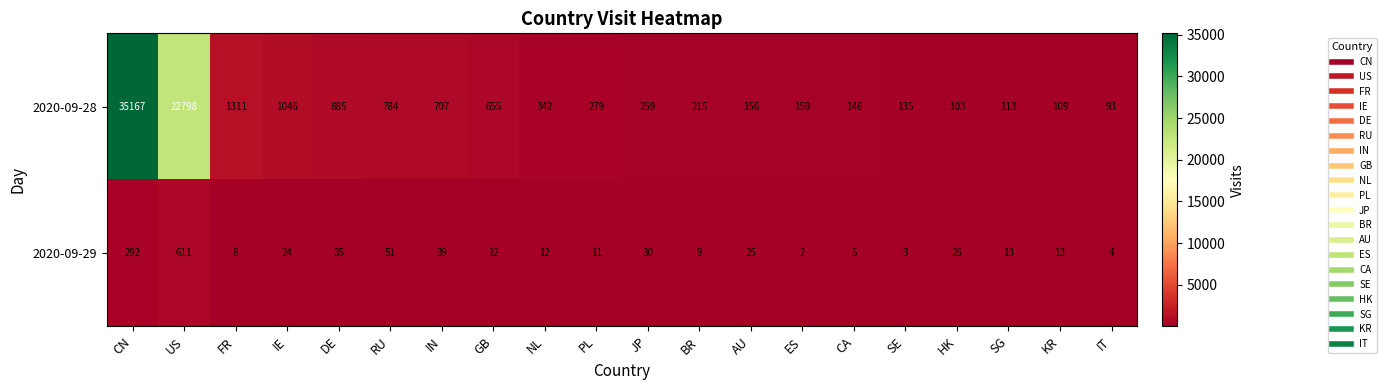

Is it true that 2020-09-29 equals 5 at CA?

True